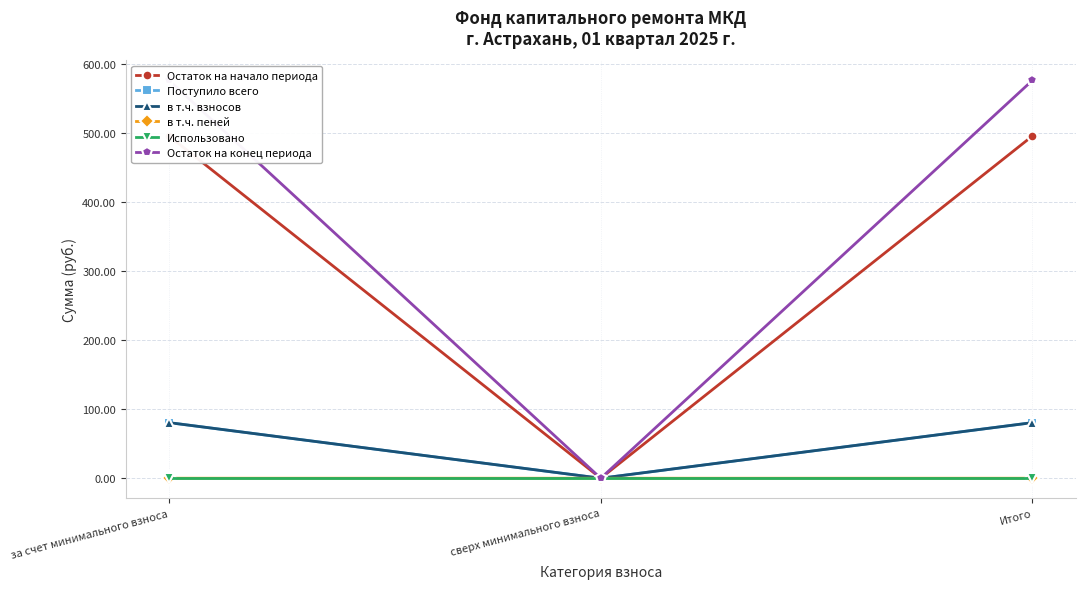

Reading left to right, what are all the values shown in this chart?

Остаток на начало периода: за счет минимального взноса=496.3	сверх минимального взноса=0.0	Итого=496.3
Поступило всего: за счет минимального взноса=80.7	сверх минимального взноса=0.0	Итого=80.7
в т.ч. взносов: за счет минимального взноса=80.6	сверх минимального взноса=0.0	Итого=80.6
в т.ч. пеней: за счет минимального взноса=0.0	сверх минимального взноса=0.0	Итого=0.0
Использовано: за счет минимального взноса=0.0	сверх минимального взноса=0.0	Итого=0.0
Остаток на конец периода: за счет минимального взноса=576.9	сверх минимального взноса=0.0	Итого=576.9